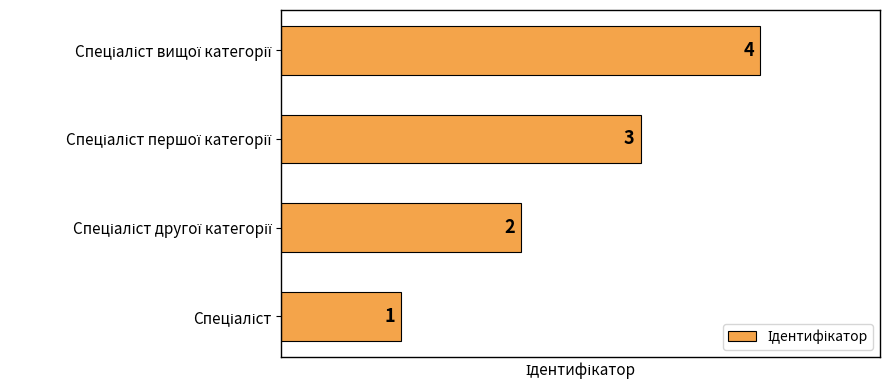

What is the sum of all values?

10